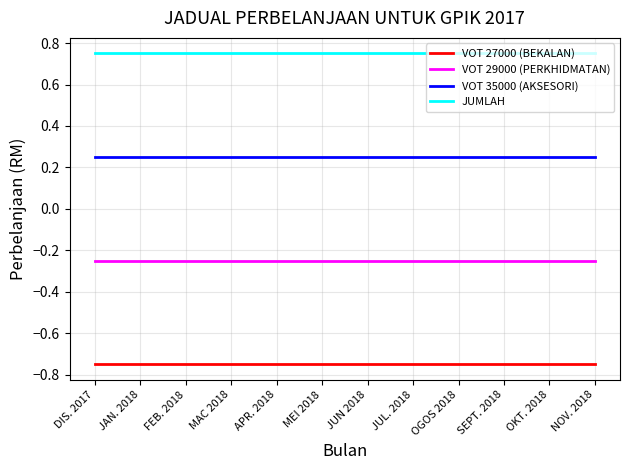

Which series has the largest total across all categories?

JUMLAH